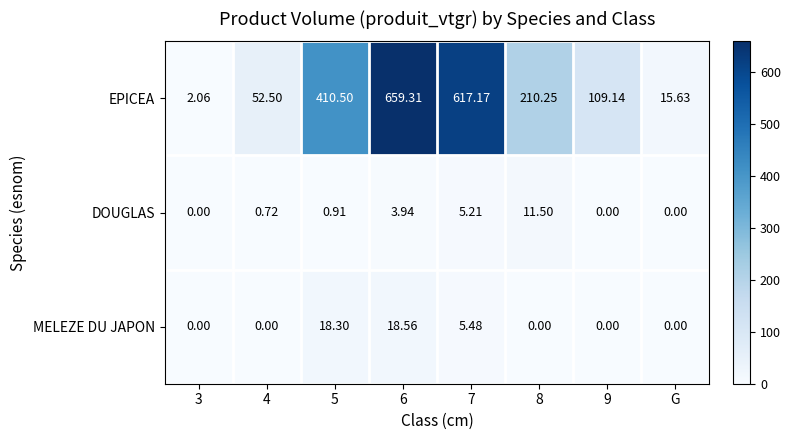

Rank the series by their maximum value, from lowest to highest.

DOUGLAS, MELEZE DU JAPON, EPICEA